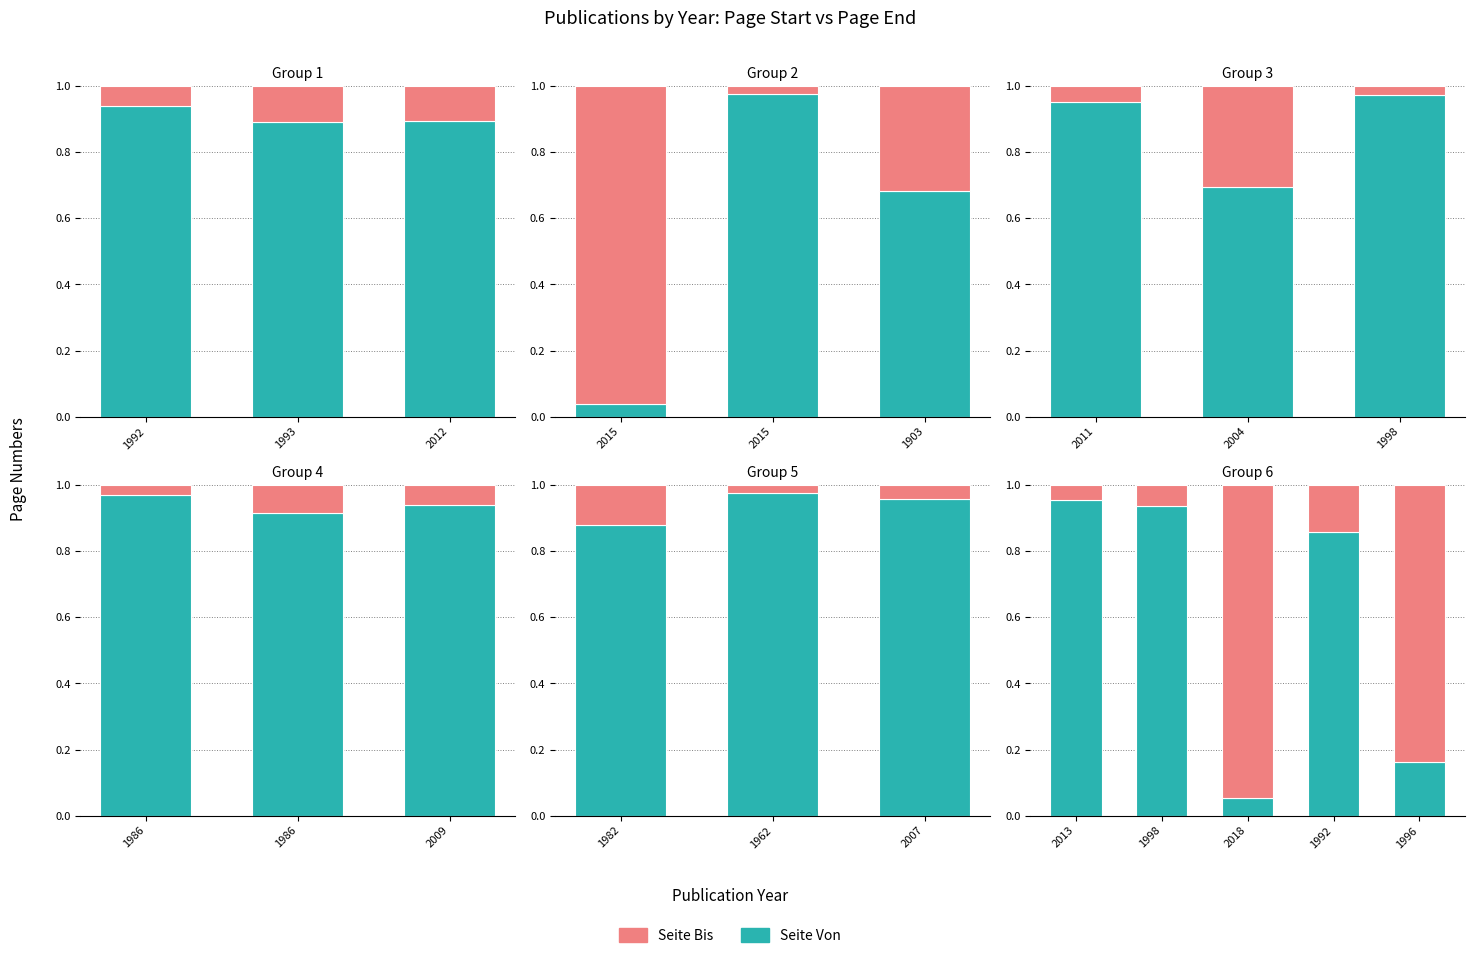

Rank the series by their maximum value, from highest to lowest.

Seite Von, Seite Bis